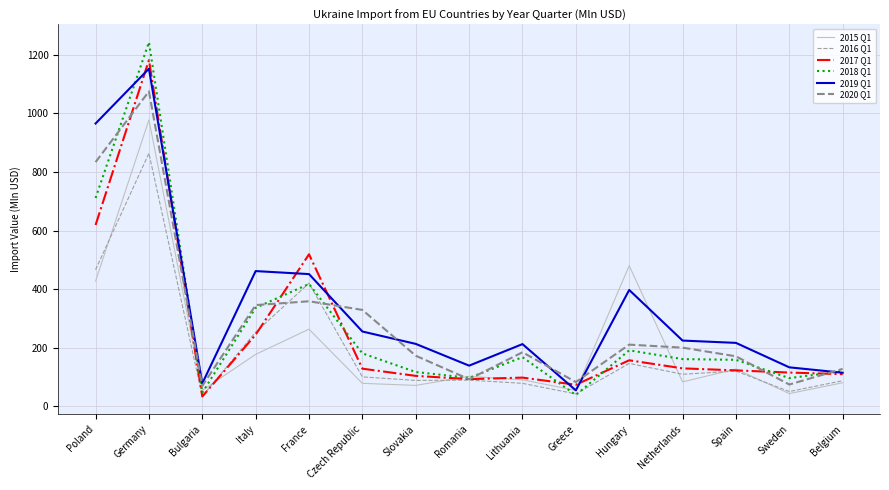

True or false: 2017 Q1 and 2020 Q1 intersect in this chart.

True